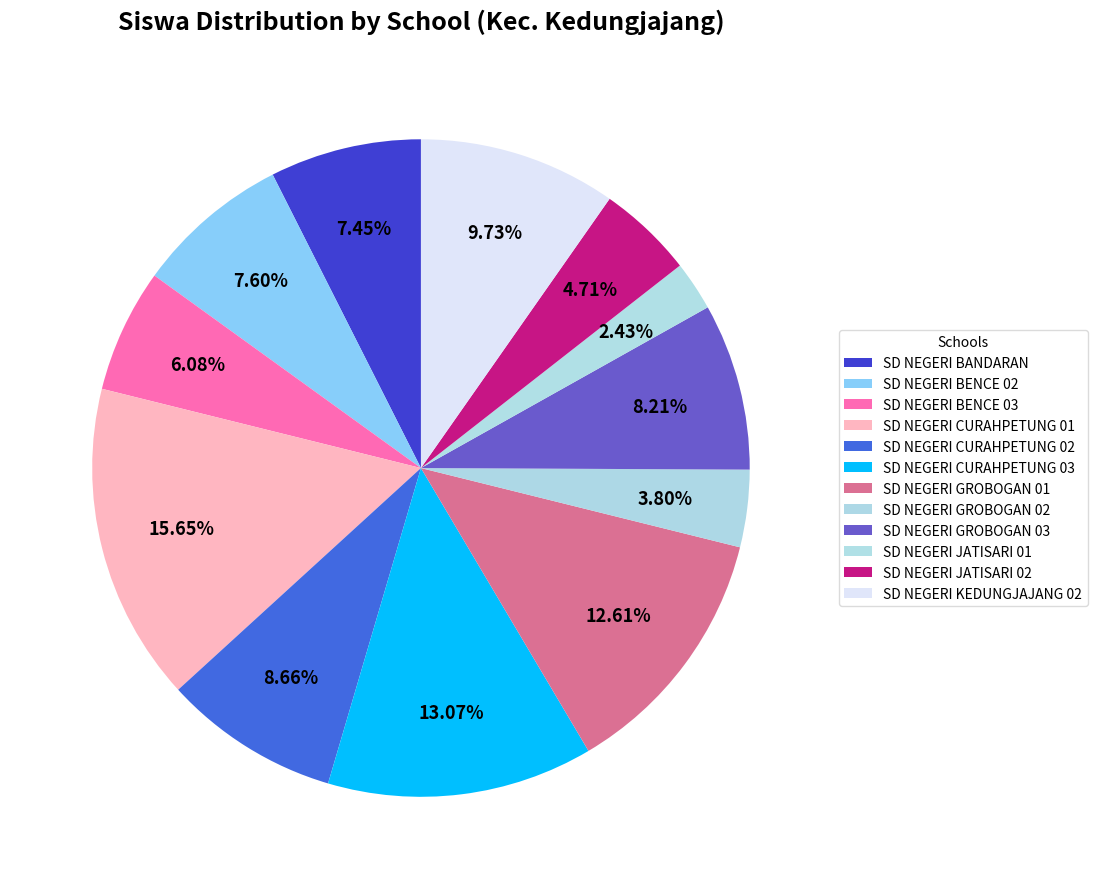

Count the number of slices in the pie.

12